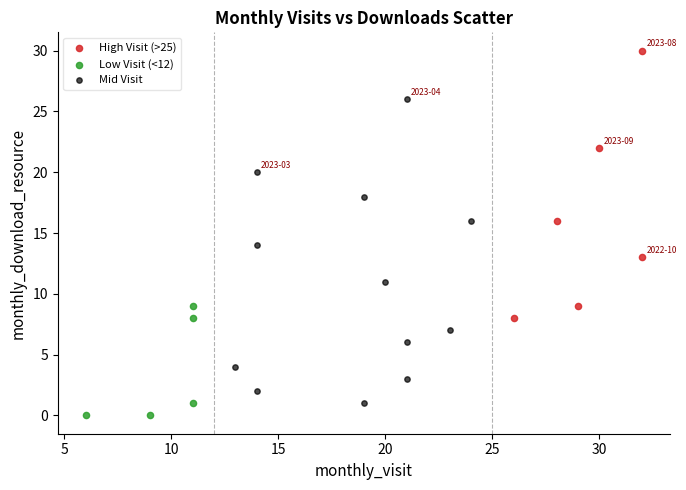

What are all the series names shown in the legend?

High Visit (>25), Low Visit (<12), Mid Visit